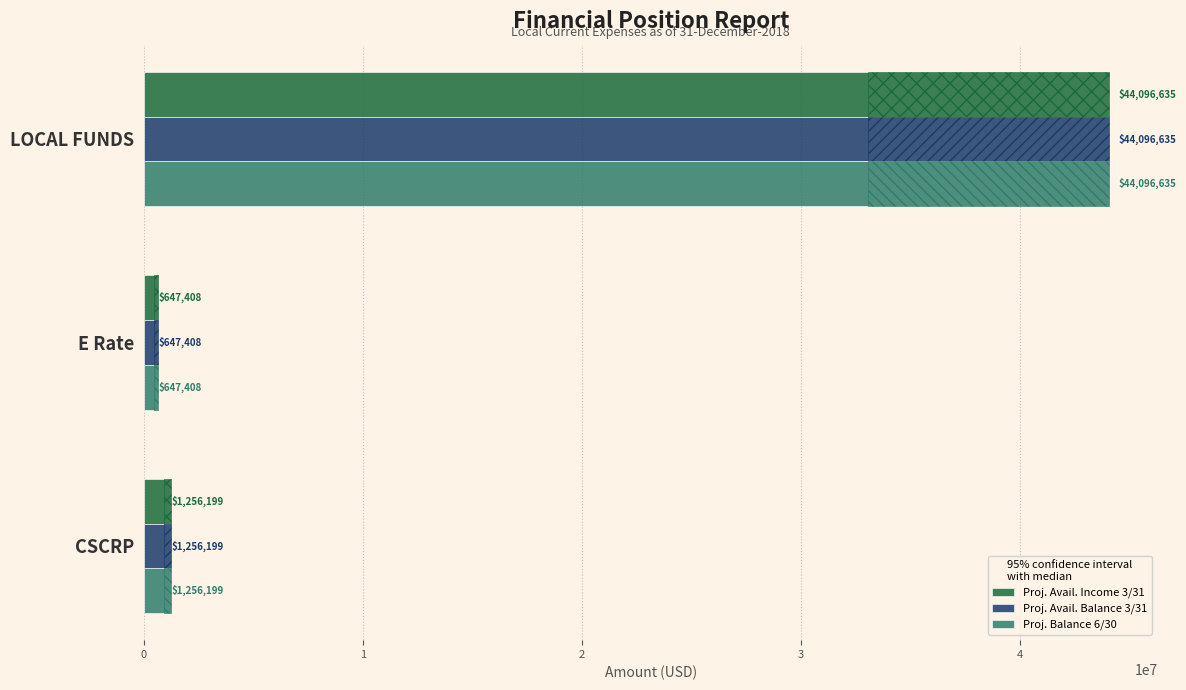

What is the sum of the Proj. Avail. Income 3/31 values at CSCRP and E Rate?

1903607.6